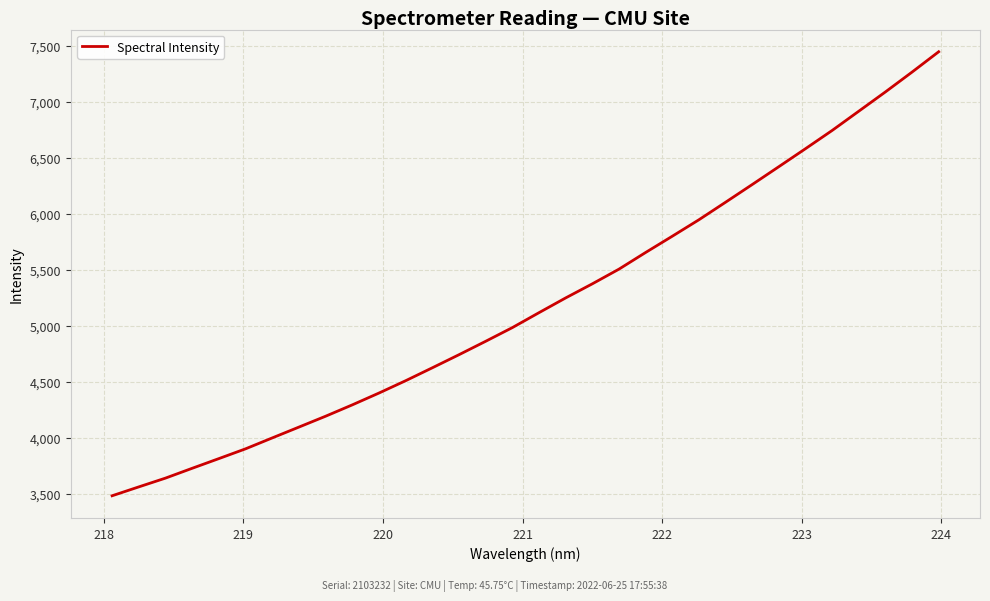

What is the difference between the maximum and minimum values?

3965.7